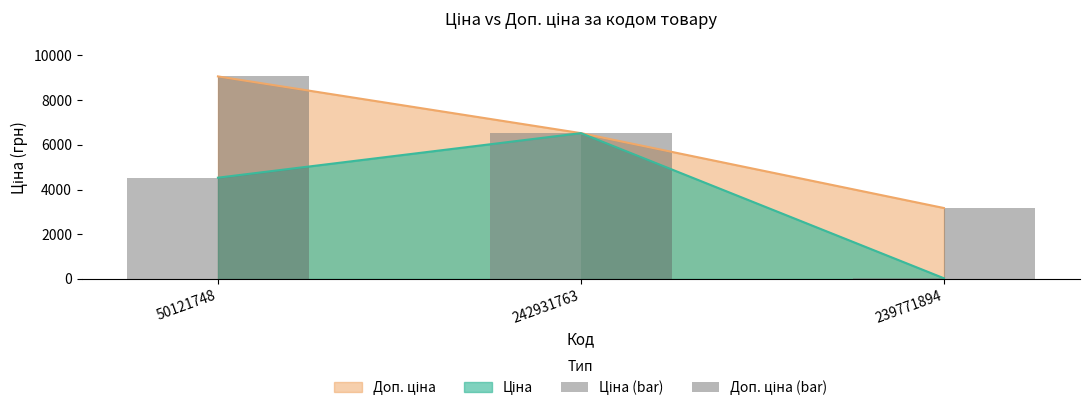

What is the value of the Ціна (bar) bar at the 2nd from the left?

6525.0